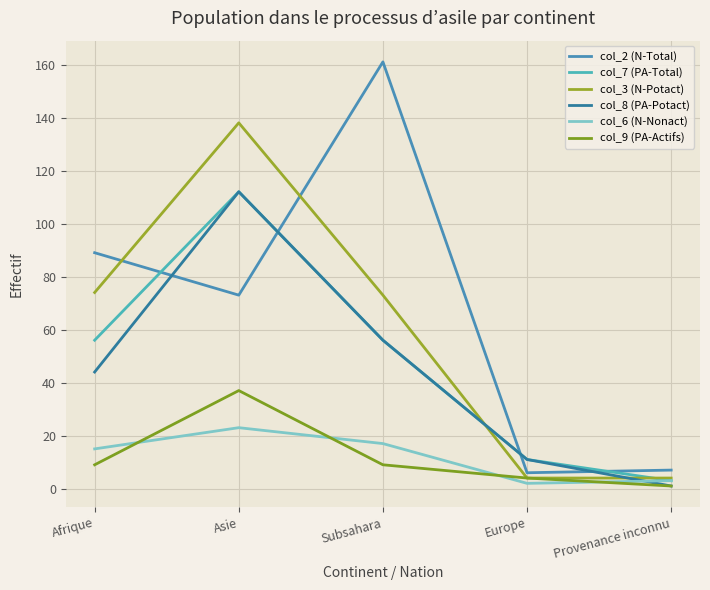

The col_3 (N-Potact) series shows 73 at Subsahara. True or false?

True